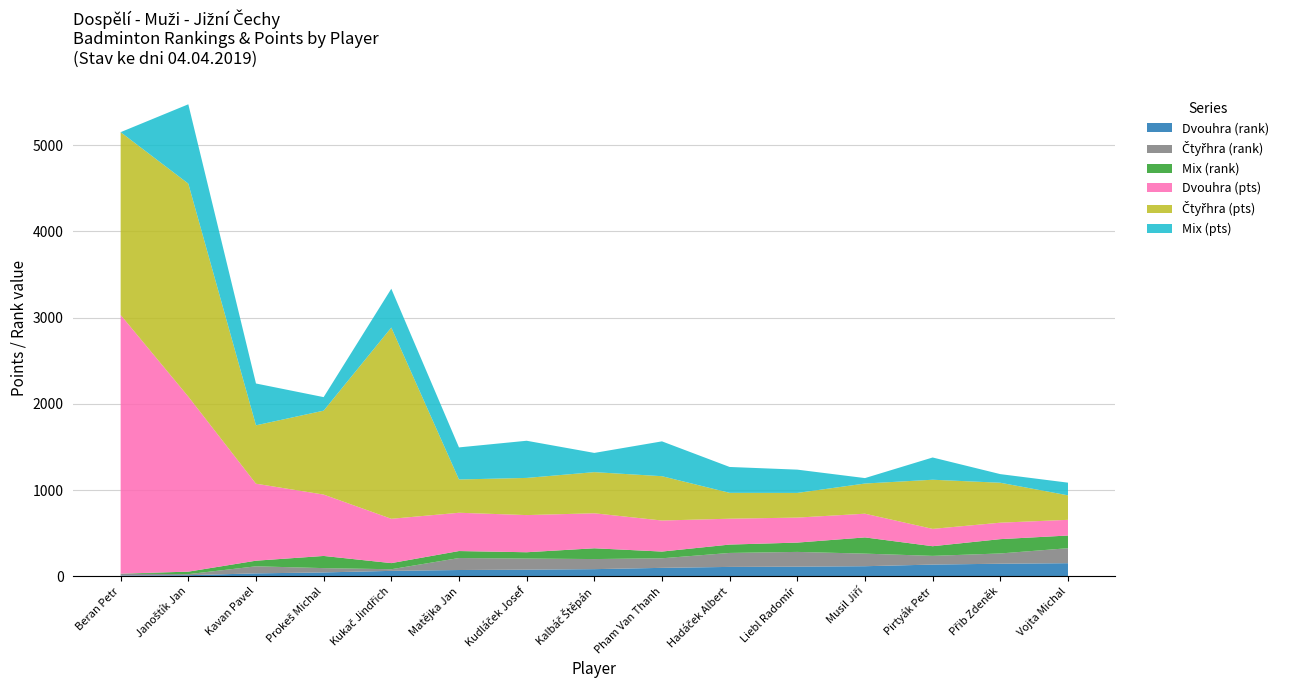

Reading left to right, extract all data points from this chart.

Dvouhra (rank): 9	13	34	45	63	73	77	83	98	109	112	117	136	146	152
Čtyřhra (rank): 22	12	82	50	19	139	129	117	111	162	171	146	101	119	174
Mix (rank): 0	29	65	141	71	81	73	125	78	97	108	188	112	166	147
Dvouhra (pts): 3000	2030	893	712	514	444	431	406	360	300	290	275	201	191	182
Čtyřhra (pts): 2120	2470	677	973	2218	386	431	477	514	300	286	350	570	463	284
Mix (pts): 0	920	485	157	450	372	431	223	404	300	270	63	258	100	147